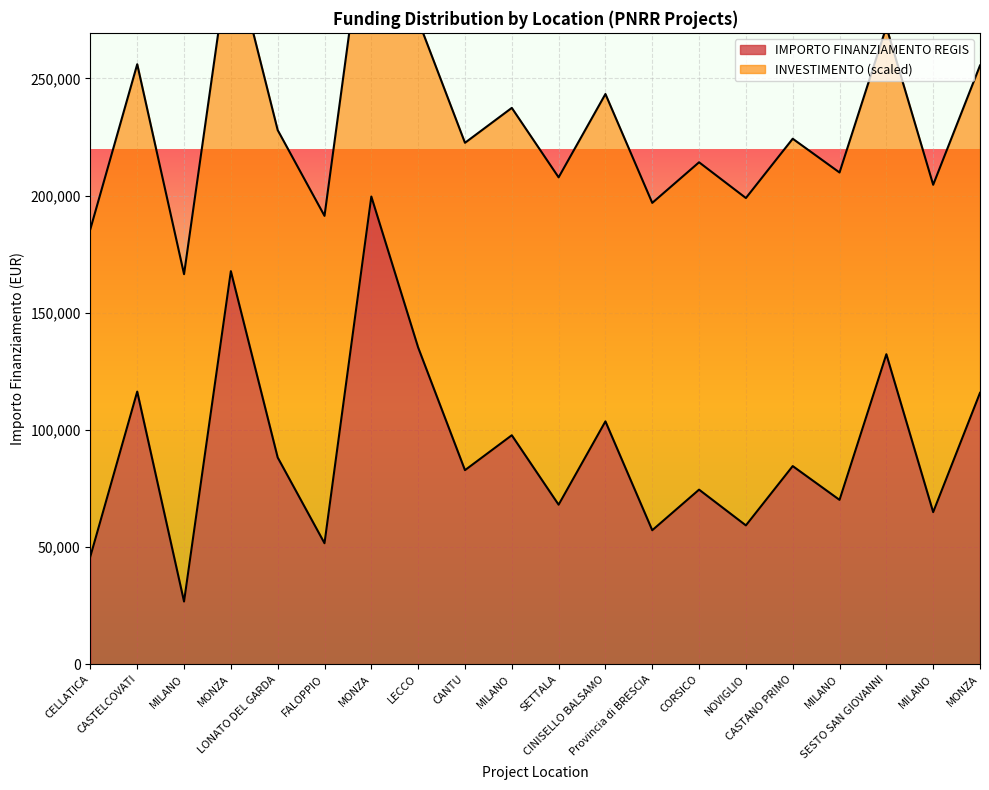

Rank the categories by value from highest to lowest.

MONZA, MONZA, LECCO, SESTO SAN GIOVANNI, CASTELCOVATI, MONZA, CINISELLO BALSAMO, MILANO, LONATO DEL GARDA, CASTANO PRIMO, CANTU, CORSICO, MILANO, SETTALA, MILANO, NOVIGLIO, Provincia di BRESCIA, FALOPPIO, CELLATICA, MILANO